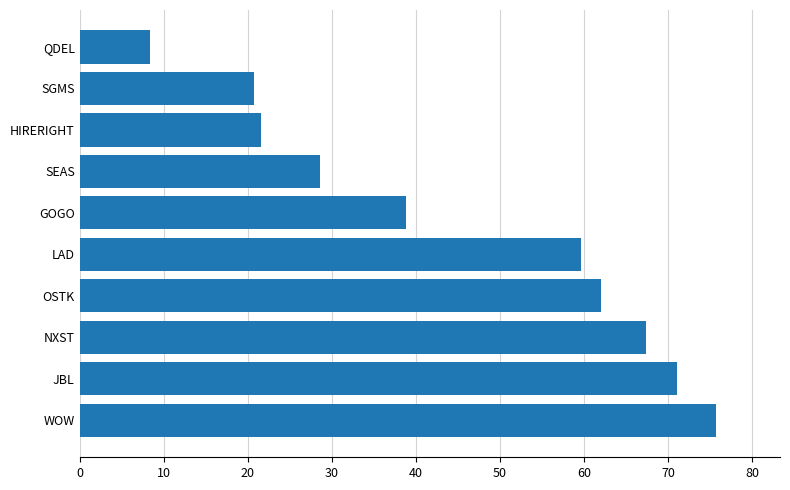

What is the average value?

45.4